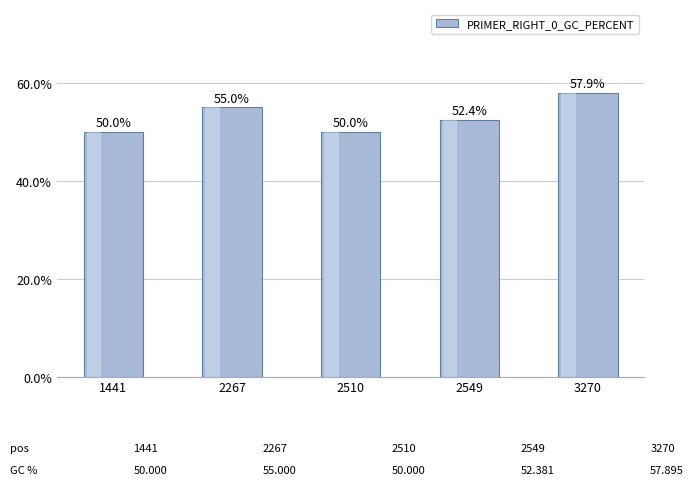

What is the value of the 3rd bar from the left?

50.0